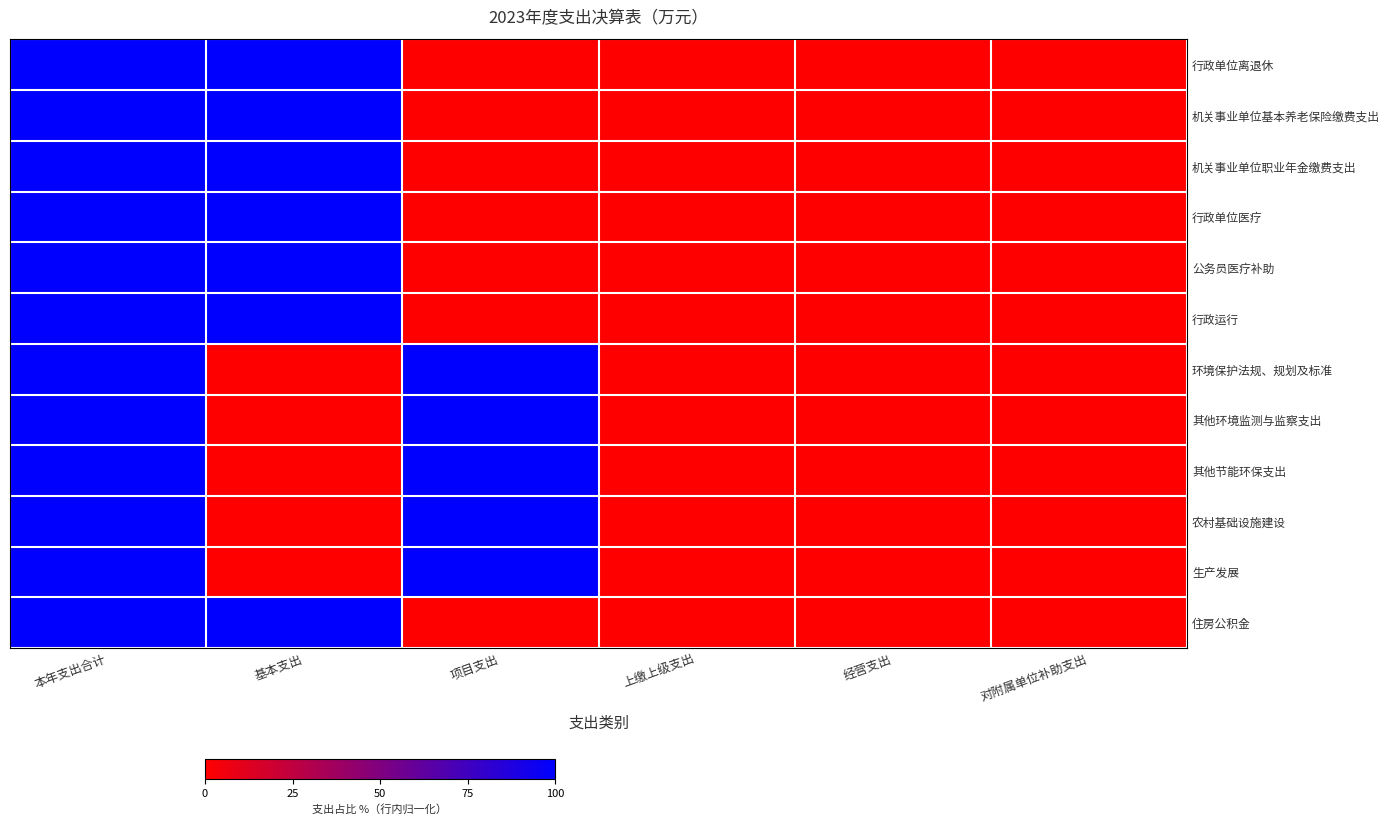

Reading left to right, list all the values displayed in this chart.

行政单位离退休: 本年支出合计=100	基本支出=100	项目支出=0	上缴上级支出=0	经营支出=0	对附属单位补助支出=0
机关事业单位基本养老保险缴费支出: 本年支出合计=100	基本支出=100	项目支出=0	上缴上级支出=0	经营支出=0	对附属单位补助支出=0
机关事业单位职业年金缴费支出: 本年支出合计=100	基本支出=100	项目支出=0	上缴上级支出=0	经营支出=0	对附属单位补助支出=0
行政单位医疗: 本年支出合计=100	基本支出=100	项目支出=0	上缴上级支出=0	经营支出=0	对附属单位补助支出=0
公务员医疗补助: 本年支出合计=100	基本支出=100	项目支出=0	上缴上级支出=0	经营支出=0	对附属单位补助支出=0
行政运行: 本年支出合计=100	基本支出=100	项目支出=0	上缴上级支出=0	经营支出=0	对附属单位补助支出=0
环境保护法规、规划及标准: 本年支出合计=100	基本支出=0	项目支出=100	上缴上级支出=0	经营支出=0	对附属单位补助支出=0
其他环境监测与监察支出: 本年支出合计=100	基本支出=0	项目支出=100	上缴上级支出=0	经营支出=0	对附属单位补助支出=0
其他节能环保支出: 本年支出合计=100	基本支出=0	项目支出=100	上缴上级支出=0	经营支出=0	对附属单位补助支出=0
农村基础设施建设: 本年支出合计=100	基本支出=0	项目支出=100	上缴上级支出=0	经营支出=0	对附属单位补助支出=0
生产发展: 本年支出合计=100	基本支出=0	项目支出=100	上缴上级支出=0	经营支出=0	对附属单位补助支出=0
住房公积金: 本年支出合计=100	基本支出=100	项目支出=0	上缴上级支出=0	经营支出=0	对附属单位补助支出=0